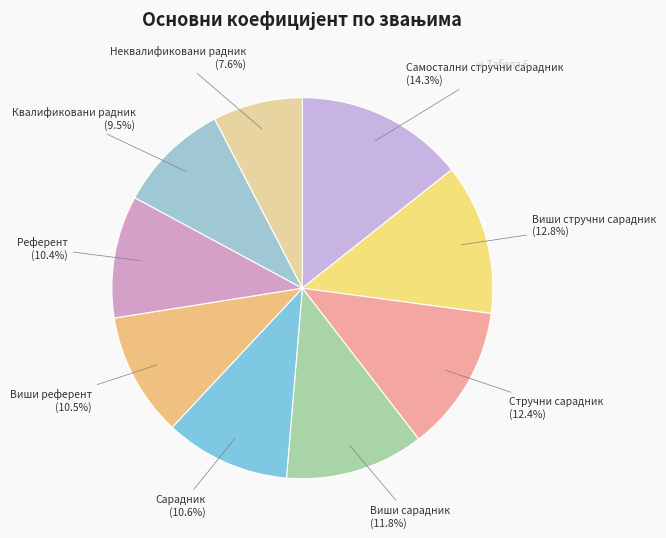

Which slice is the smallest?

Неквалификовани радник